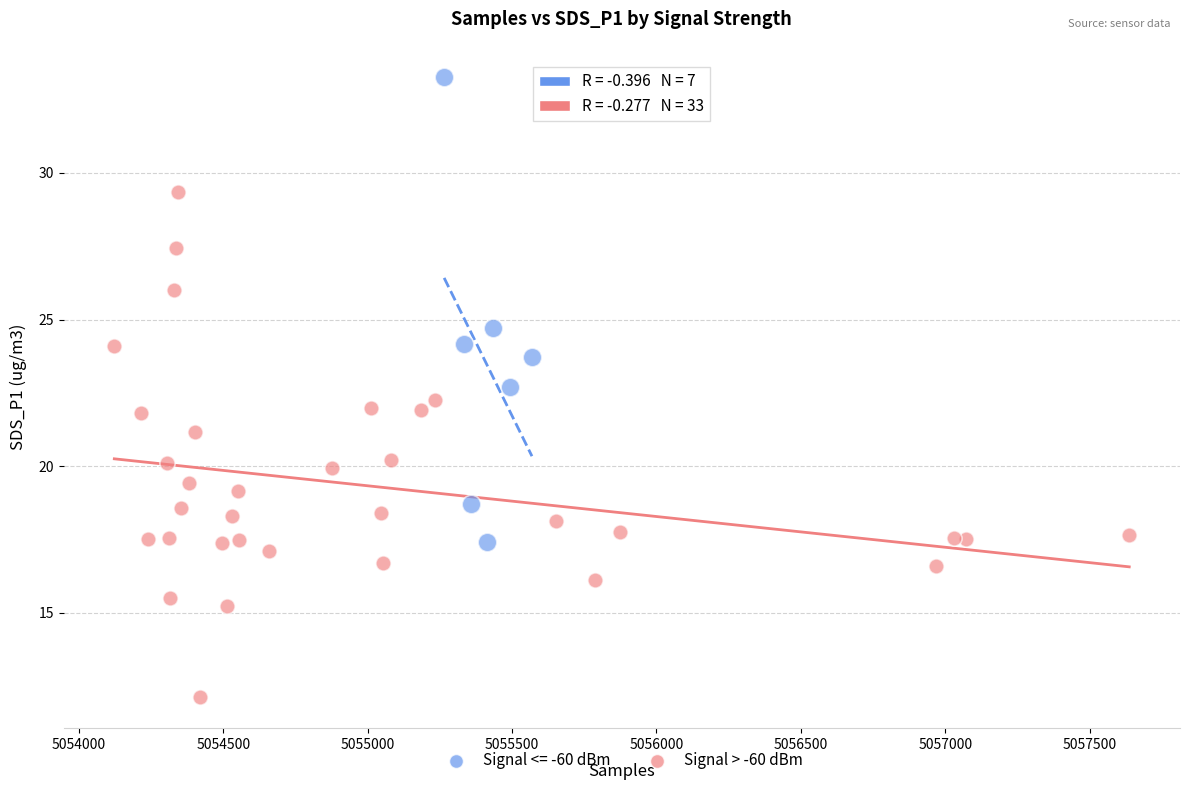

Which series contains the lowest Y value?

Signal > -60 dBm